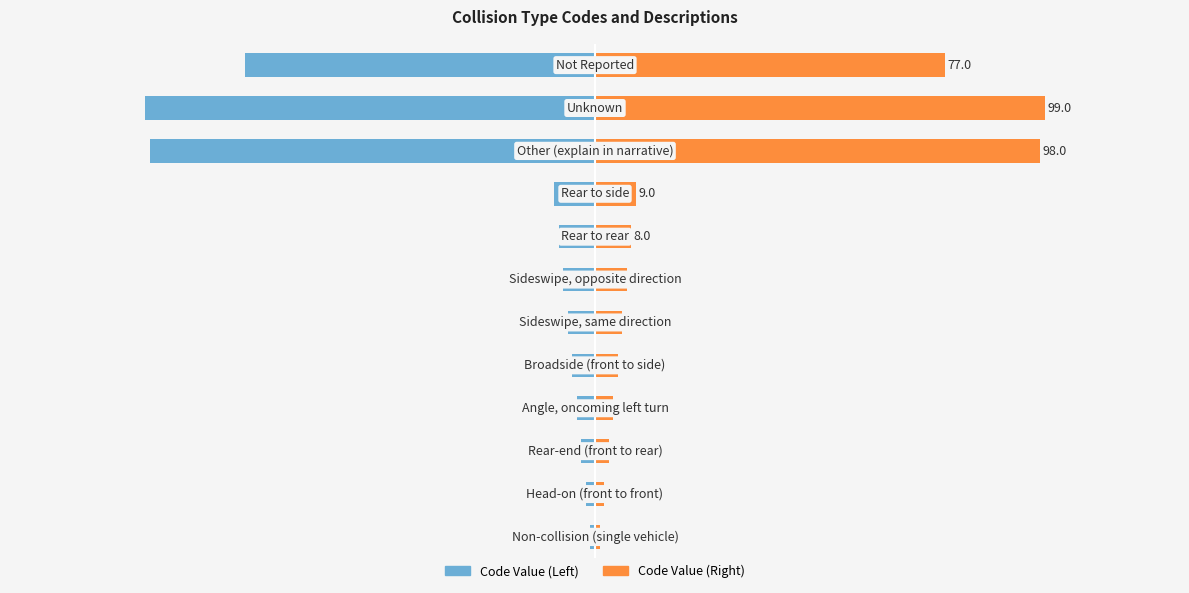

How many series are shown in this chart?

2